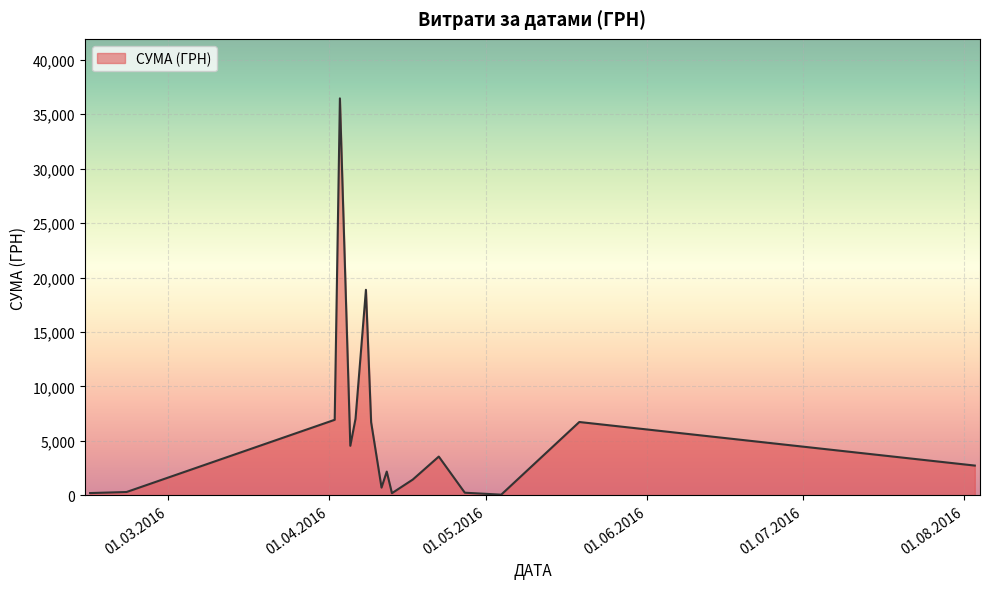

What is the maximum value shown in the chart?

36454.0